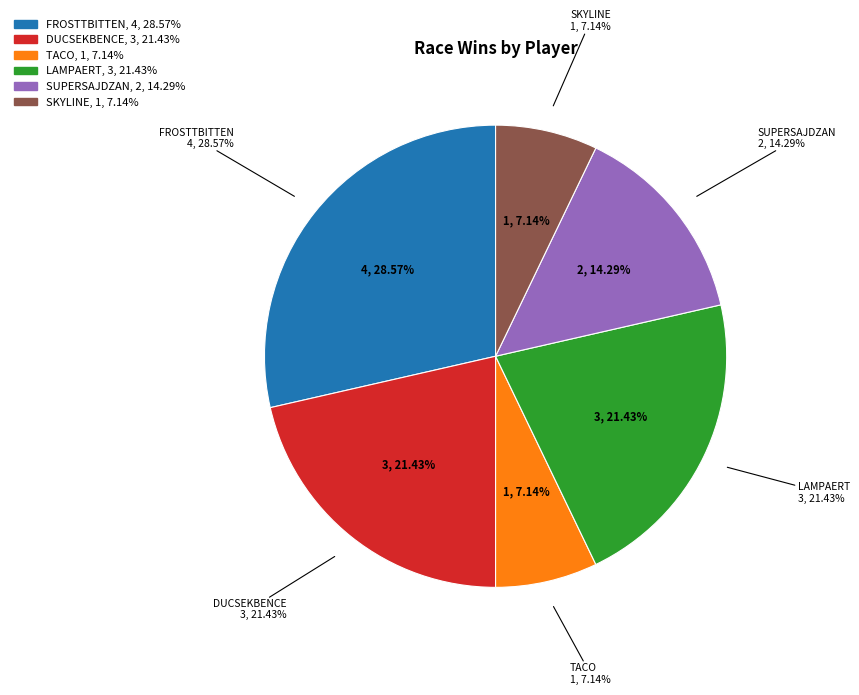

What percentage is the SUPERSAJDZAN slice, to the nearest percent?

14%